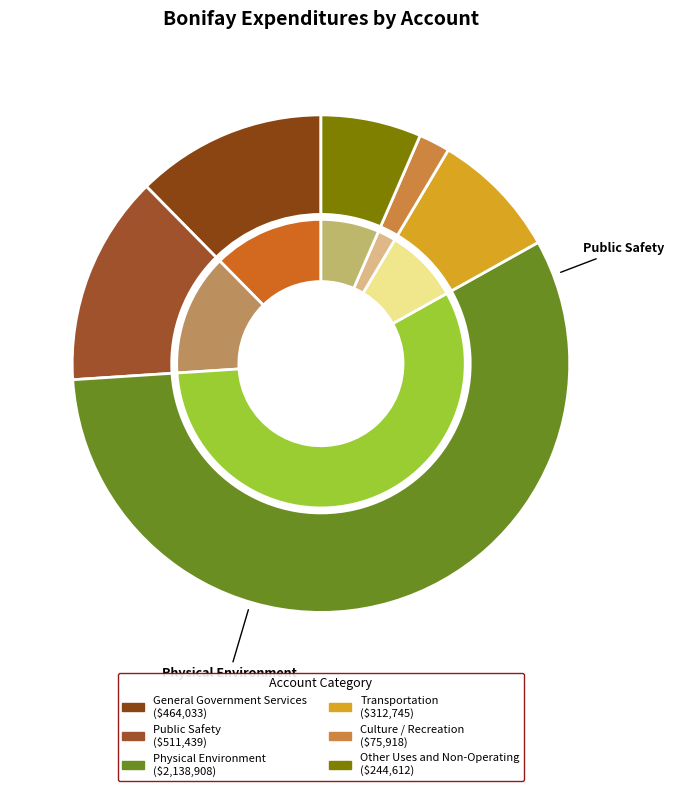

Which slice is the largest?

Physical Environment